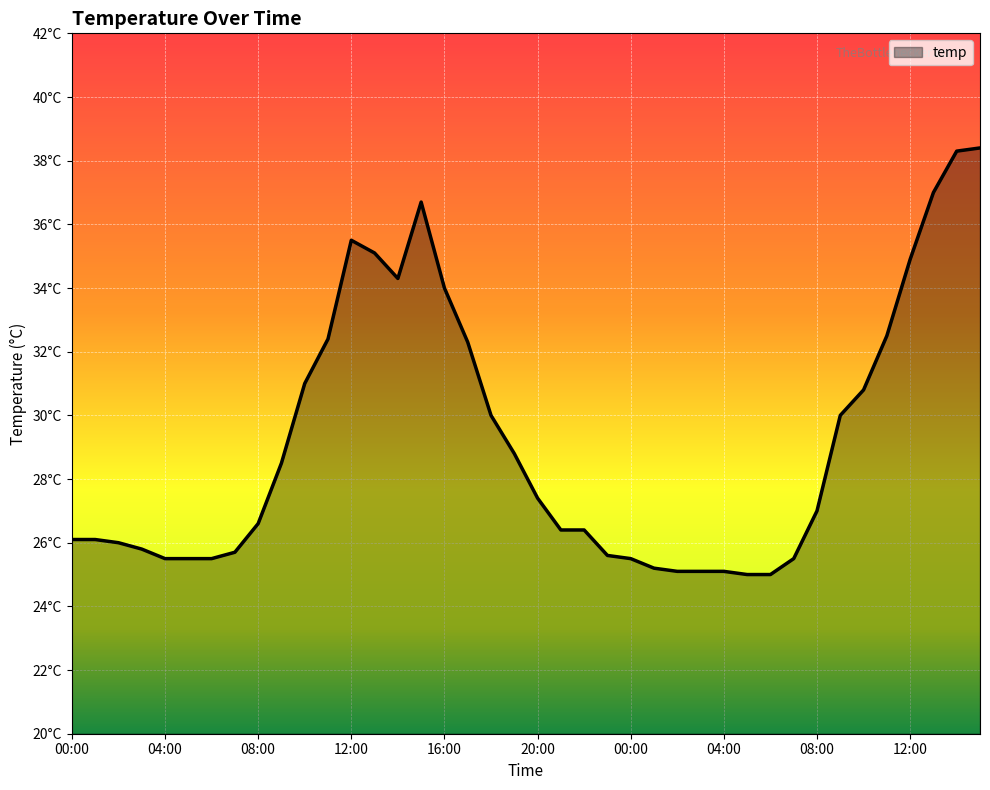

Does the chart have visible grid lines?

Yes